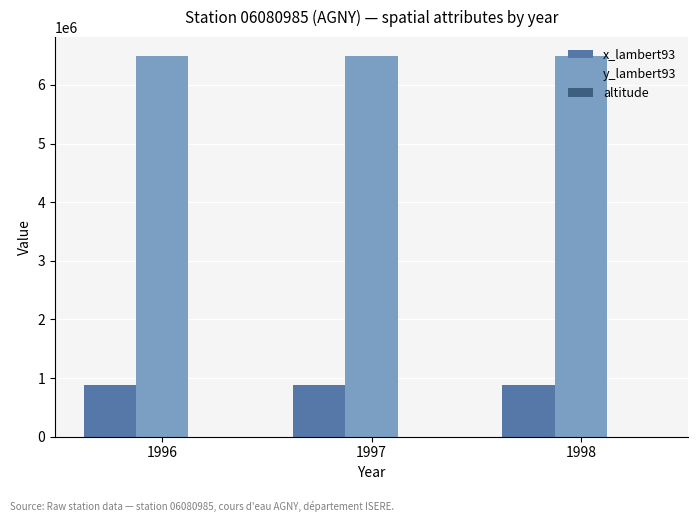

The value of y_lambert93 at 1997 is 9147431. True or false?

False